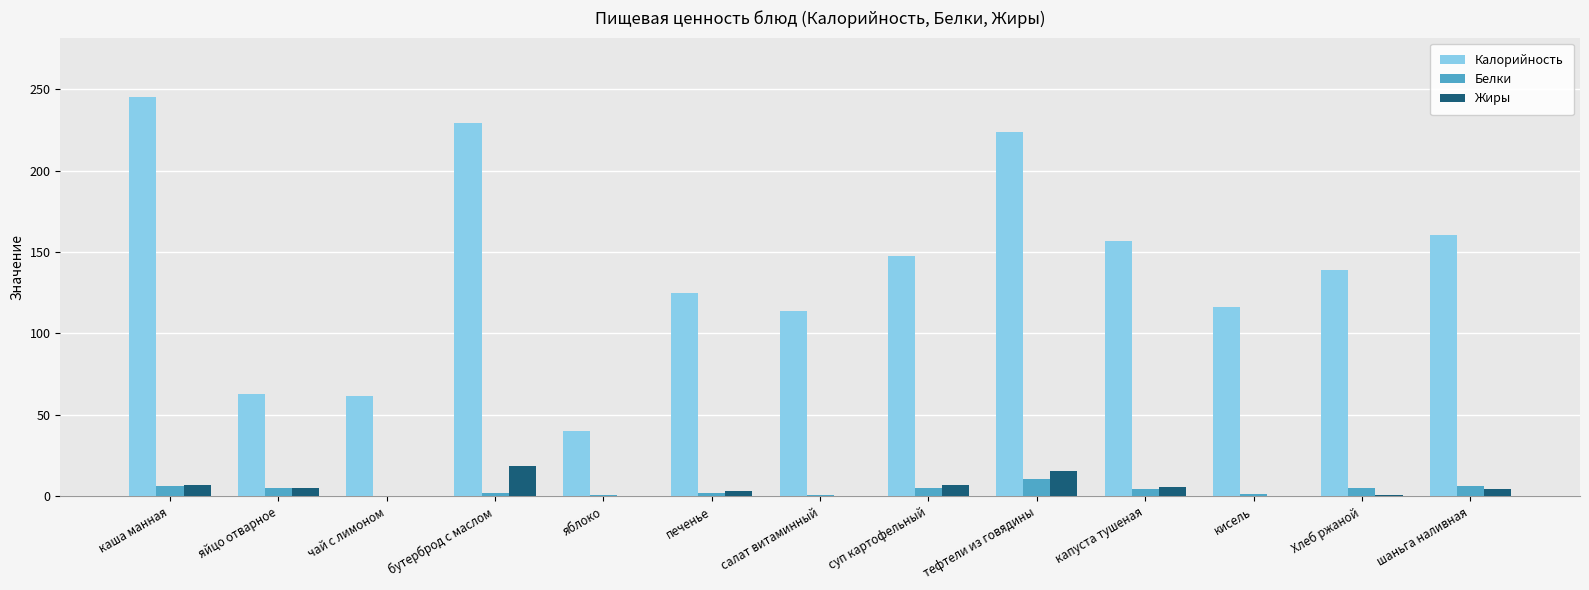

Which series has the largest range (max minus min)?

Калорийность